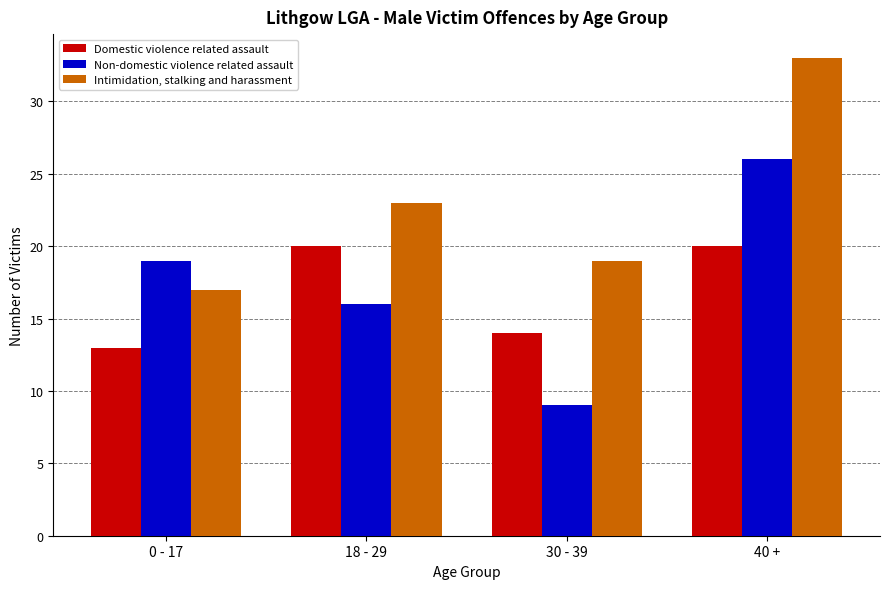

What is the sum of the Intimidation, stalking and harassment values at 40 + and 0 - 17?

50